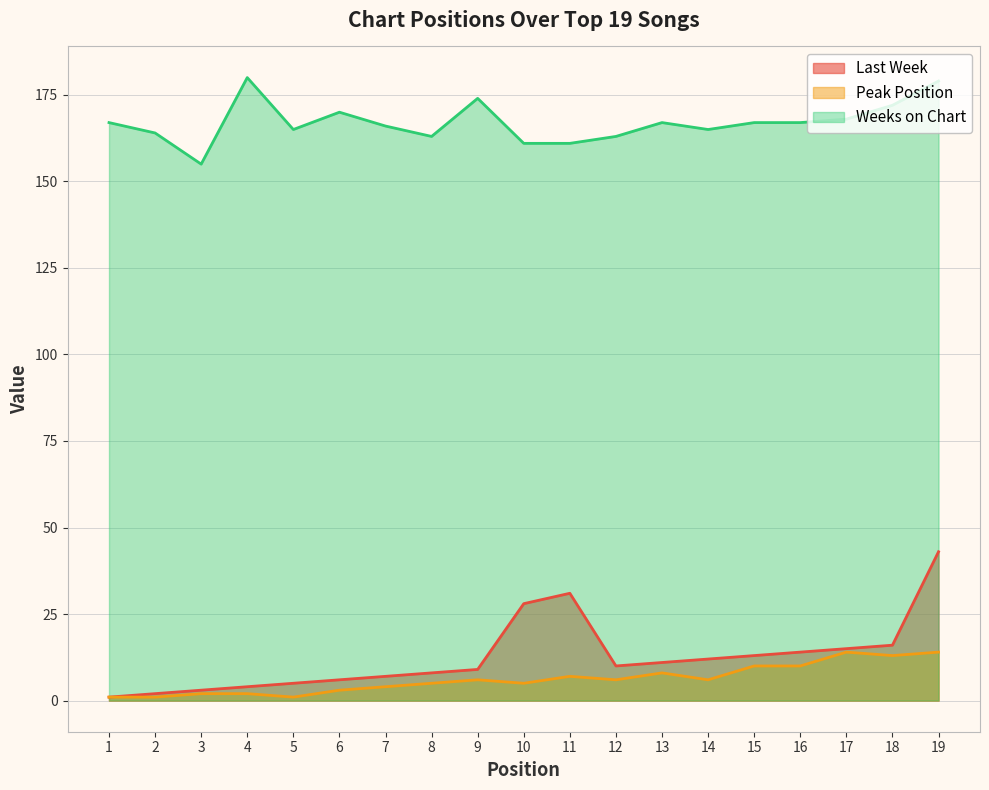

Does the chart display data point markers on the line(s)?

No